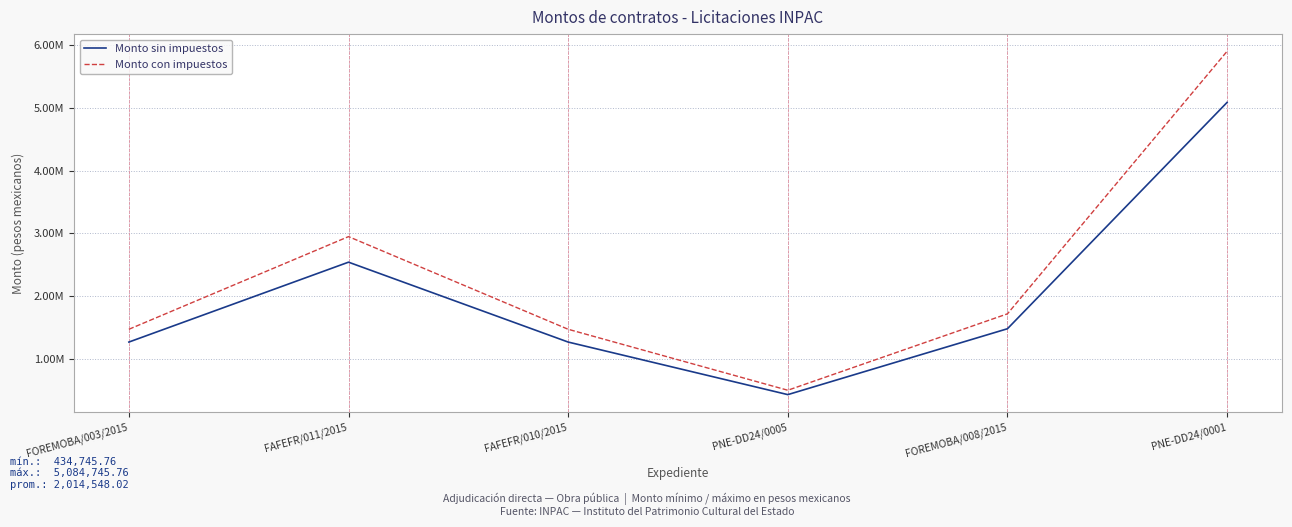

Is this an area chart (filled region under the line)?

No